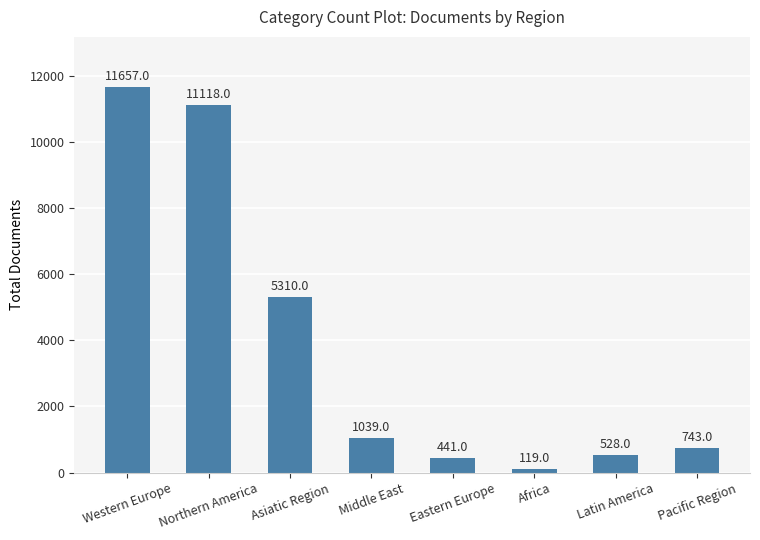

The value at Africa is 119. True or false?

True